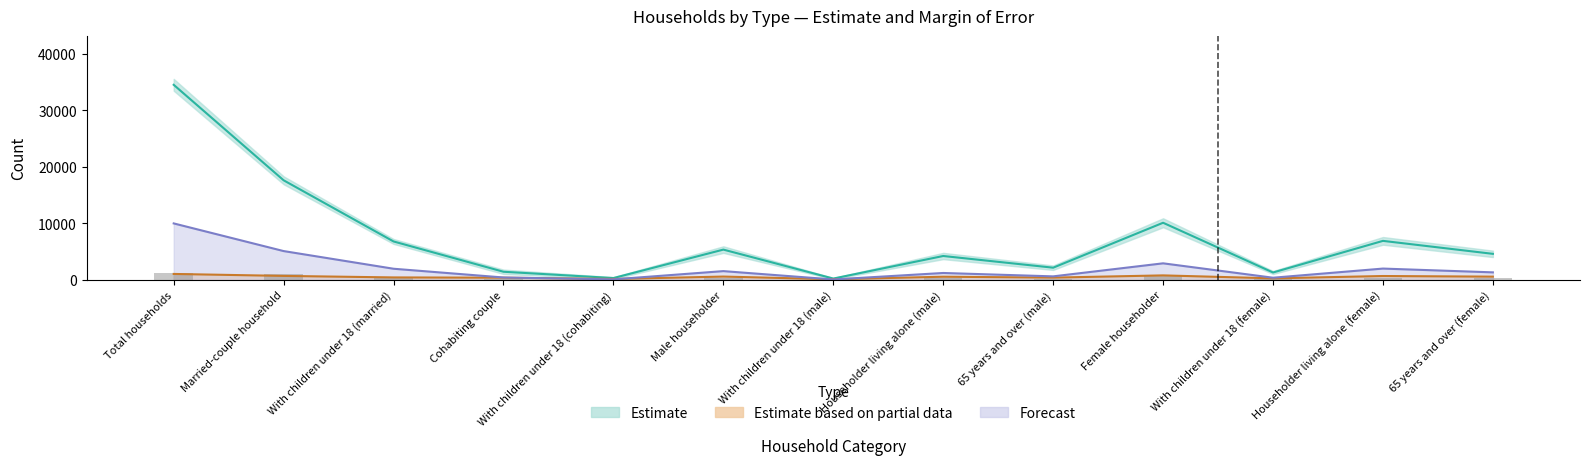

What is the spread (max minus min) of values at With children under 18 (male)?

160